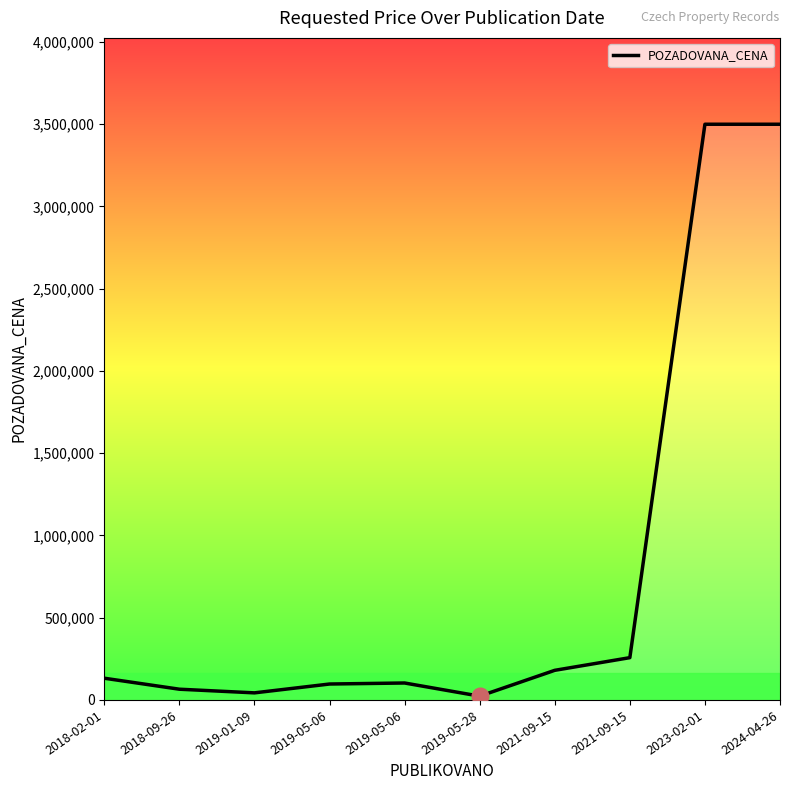

Rank the categories by value from lowest to highest.

2019-05-28, 2019-01-09, 2018-09-26, 2019-05-06, 2019-05-06, 2018-02-01, 2021-09-15, 2021-09-15, 2023-02-01, 2024-04-26